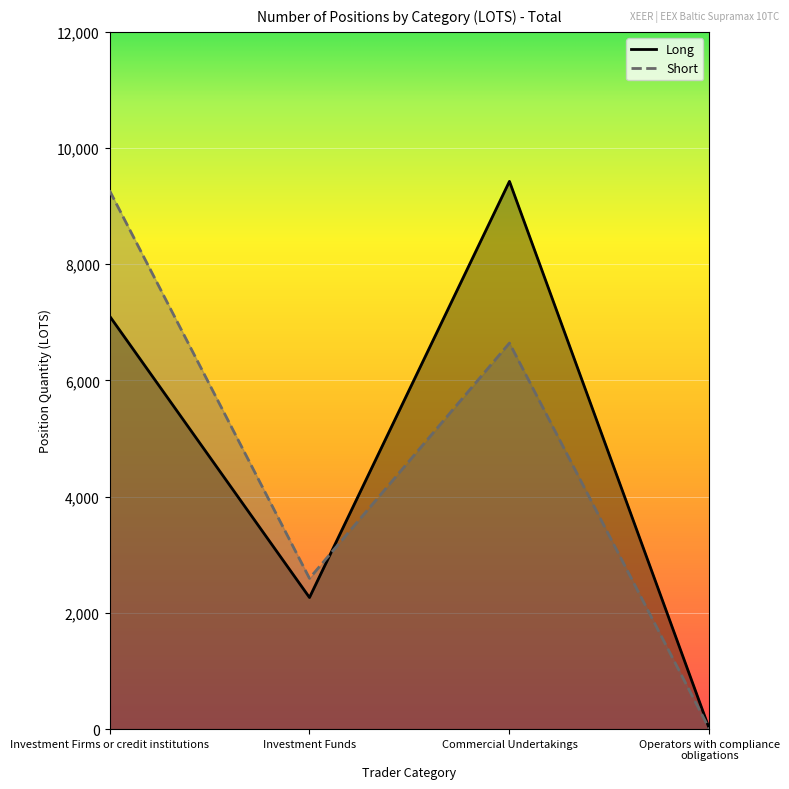

Which category has the lowest value in the Short series?

Operators with compliance obligations